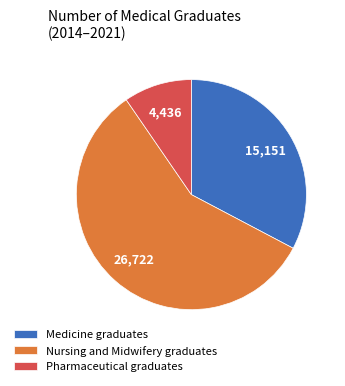

Do Pharmaceutical graduates and Nursing and Midwifery graduates together represent more than half of the pie?

Yes